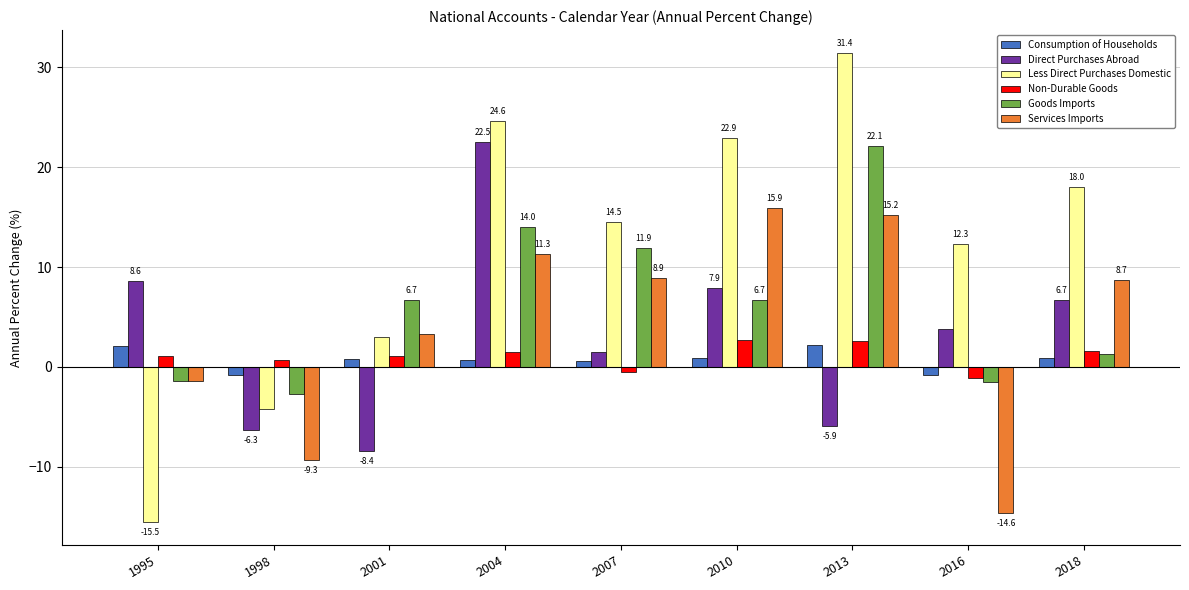

Between 1995 and 1998, which series saw the biggest shift?

Direct Purchases Abroad